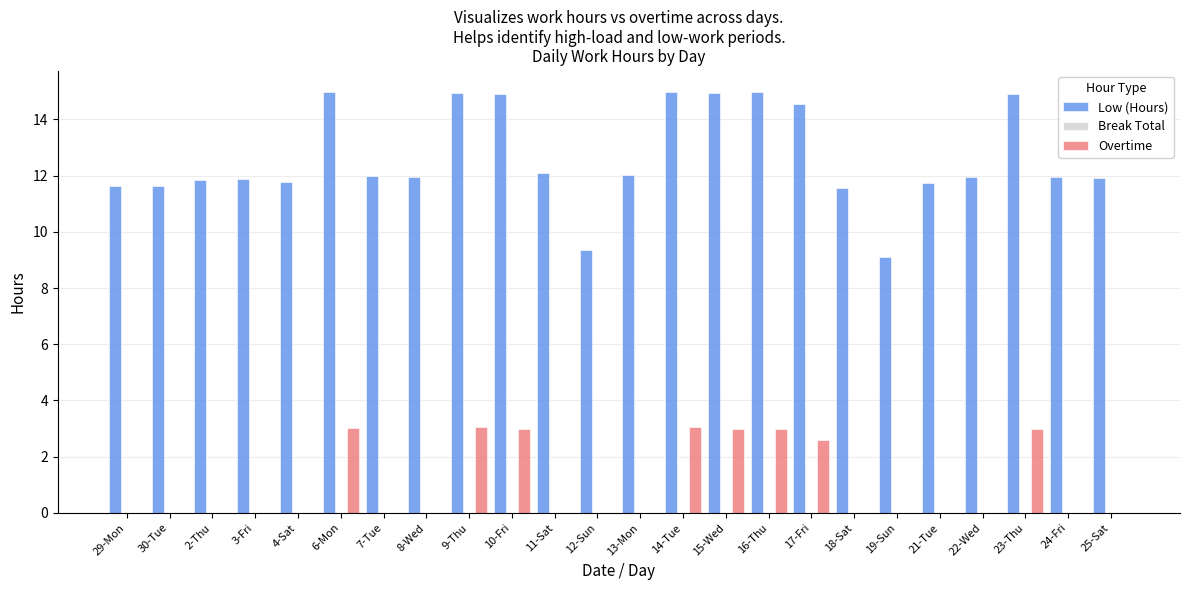

Which series has the largest total across all categories?

Low (Hours)